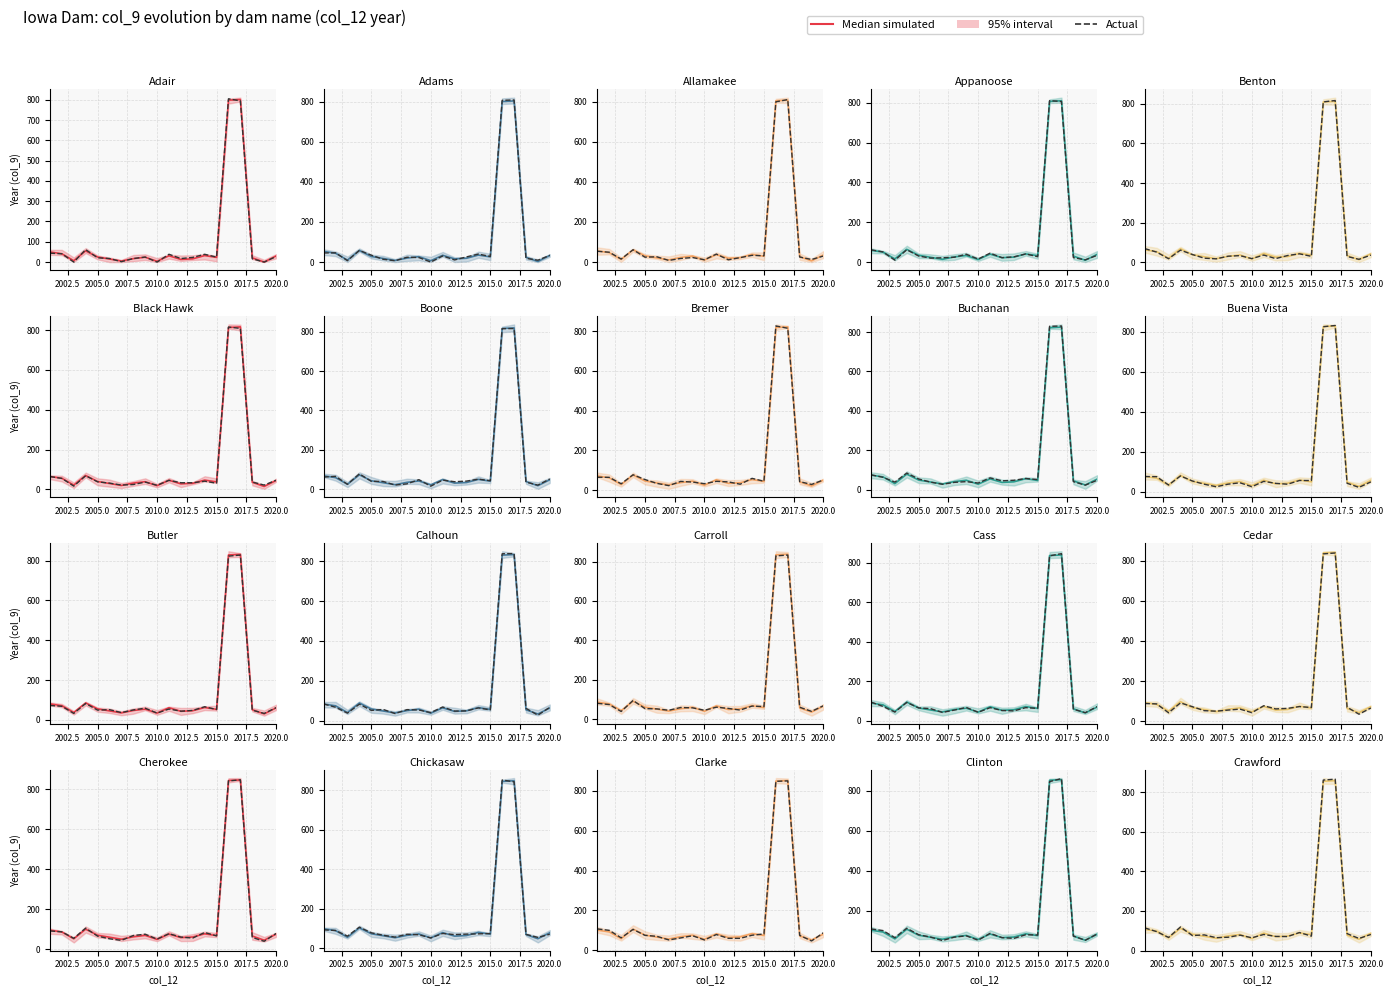

Does the chart have visible grid lines?

Yes